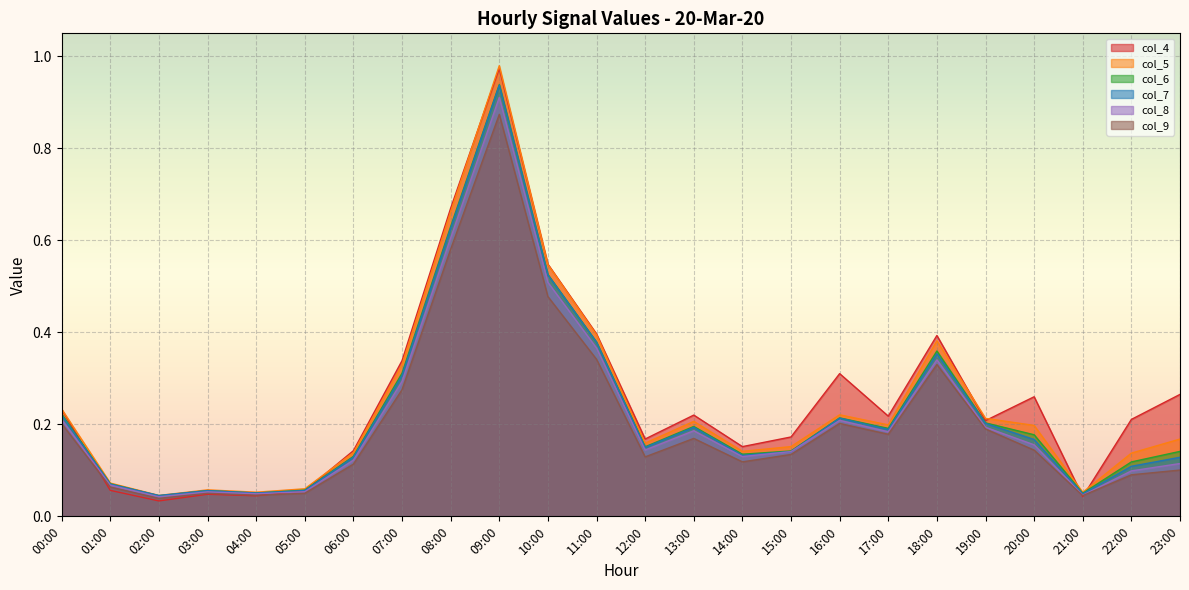

True or false: col_9 and col_8 intersect in this chart.

False